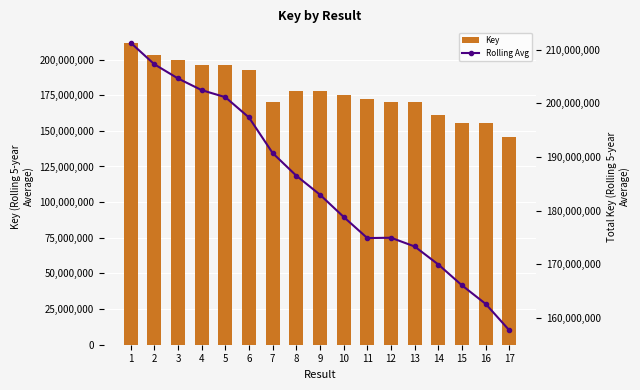

Which category has the lowest value in the Key series?

17